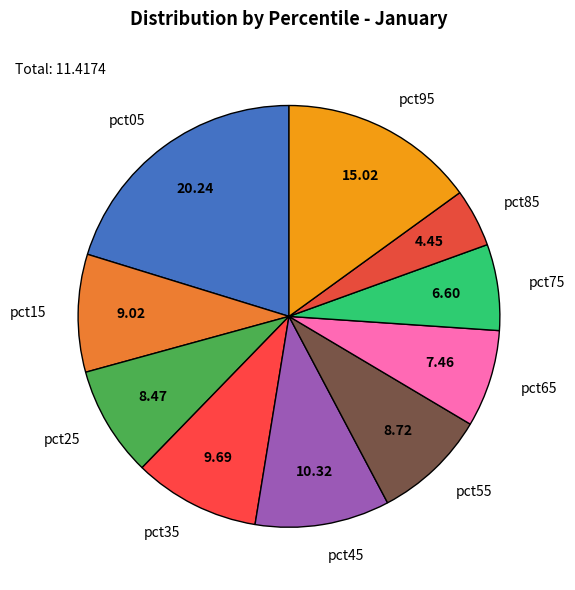

What is the ratio of the value at pct85 to the value at pct35?

0.5